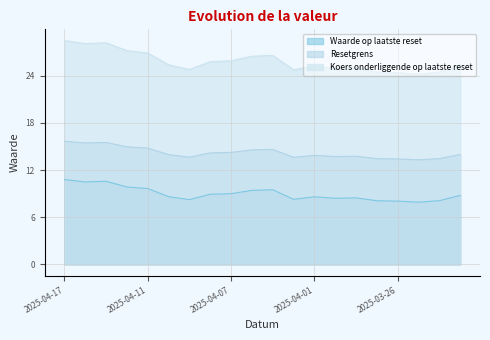

At how many categories does at least one series exceed 27?

4